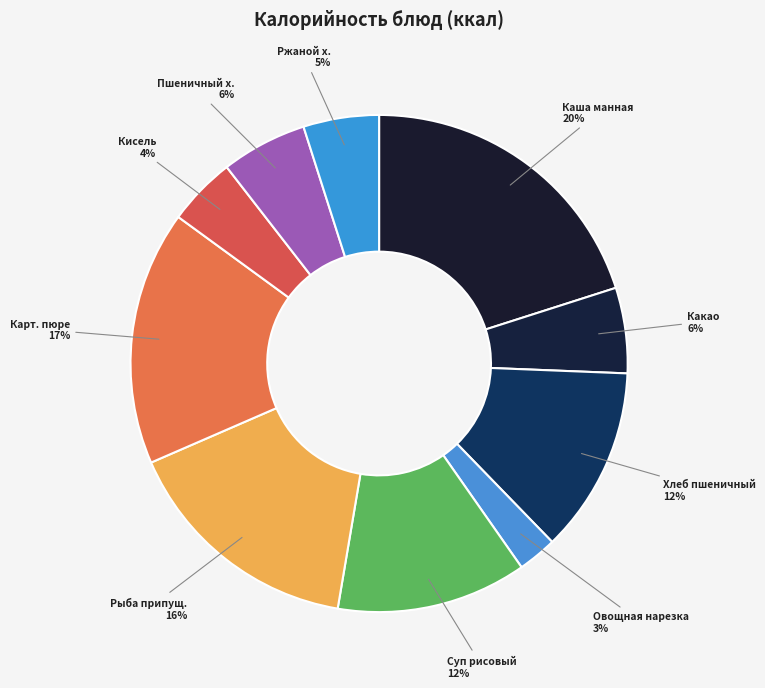

Count the number of slices in the pie.

10